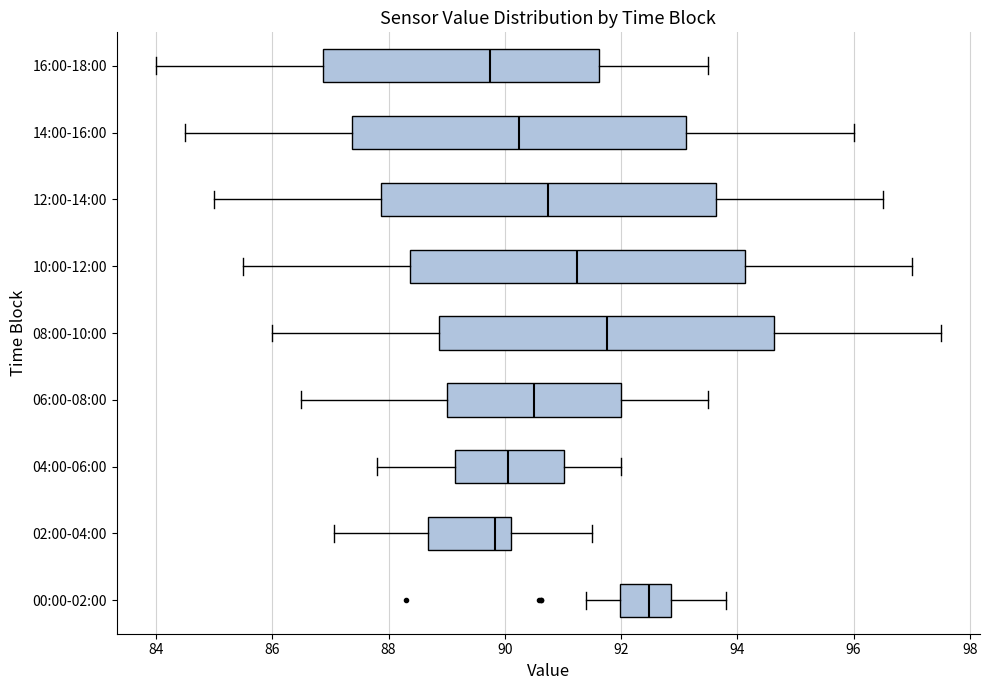

Reading bottom to top, read every box against the x-axis: the position of its median line, the range the box covers, and the ends of its whiskers. The values are not printed on the chart, so give them approximately, as read against the axis.

00:00-02:00: median 92.4, box 92.0 to 92.8, whiskers 91.4 to 93.8
02:00-04:00: median 89.8, box 88.6 to 90.2, whiskers 87.0 to 91.6
04:00-06:00: median 90.0, box 89.2 to 91.0, whiskers 87.8 to 92.0
06:00-08:00: median 90.6, box 89.0 to 92.0, whiskers 86.6 to 93.6
08:00-10:00: median 91.8, box 88.8 to 94.6, whiskers 86.0 to 97.6
10:00-12:00: median 91.2, box 88.4 to 94.2, whiskers 85.6 to 97.0
12:00-14:00: median 90.8, box 87.8 to 93.6, whiskers 85.0 to 96.6
14:00-16:00: median 90.2, box 87.4 to 93.2, whiskers 84.6 to 96.0
16:00-18:00: median 89.8, box 86.8 to 91.6, whiskers 84.0 to 93.6